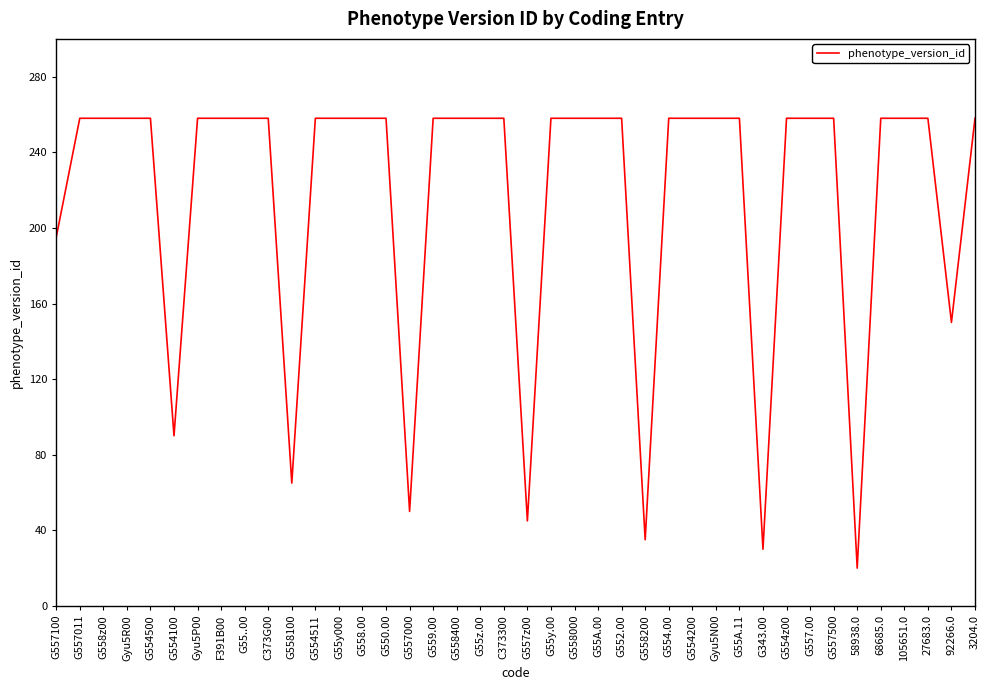

Reading left to right, transcribe all the data shown in this chart.

G557100=195	G557011=258	G558z00=258	Gyu5R00=258	G554500=258	G554100=90	Gyu5P00=258	F391B00=258	G55..00=258	C373G00=258	G558100=65	G554511=258	G55y000=258	G558.00=258	G550.00=258	G557000=50	G559.00=258	G558400=258	G55z.00=258	C373300=258	G557z00=45	G55y.00=258	G558000=258	G55A.00=258	G552.00=258	G558200=35	G554.00=258	G554200=258	Gyu5N00=258	G55A.11=258	G343.00=30	G554z00=258	G557.00=258	G557500=258	58938.0=20	68685.0=258	105651.0=258	27683.0=258	92266.0=150	3204.0=258